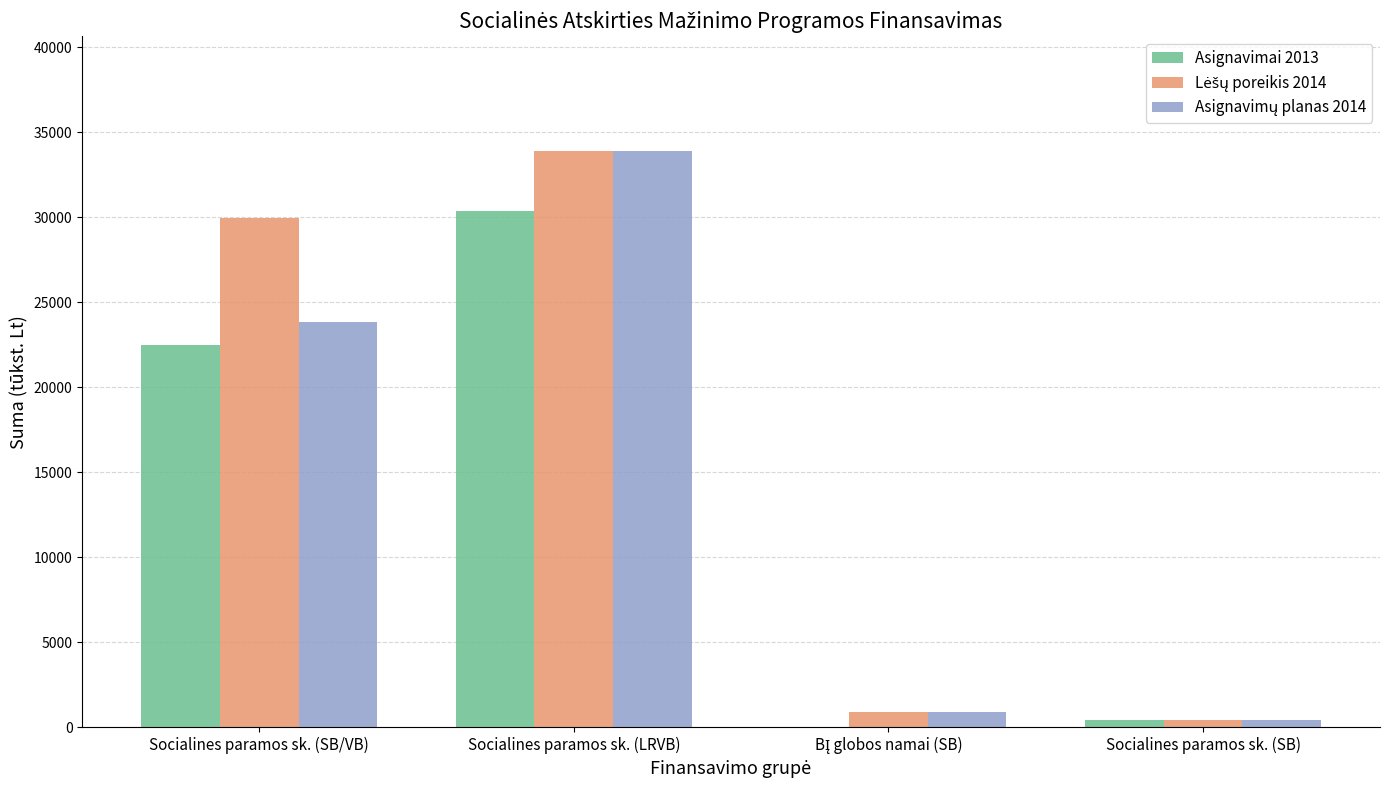

What is the total value across all series at Socialines paramos sk. (SB/VB)?

76252.5